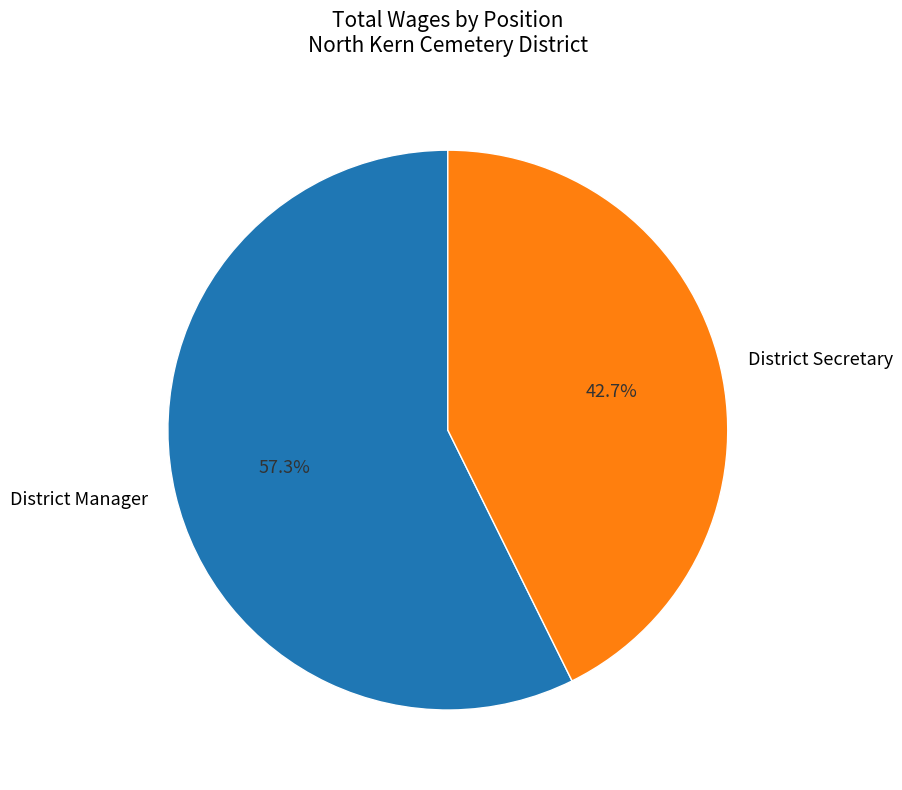

Which has a higher value, District Manager or District Secretary?

District Manager